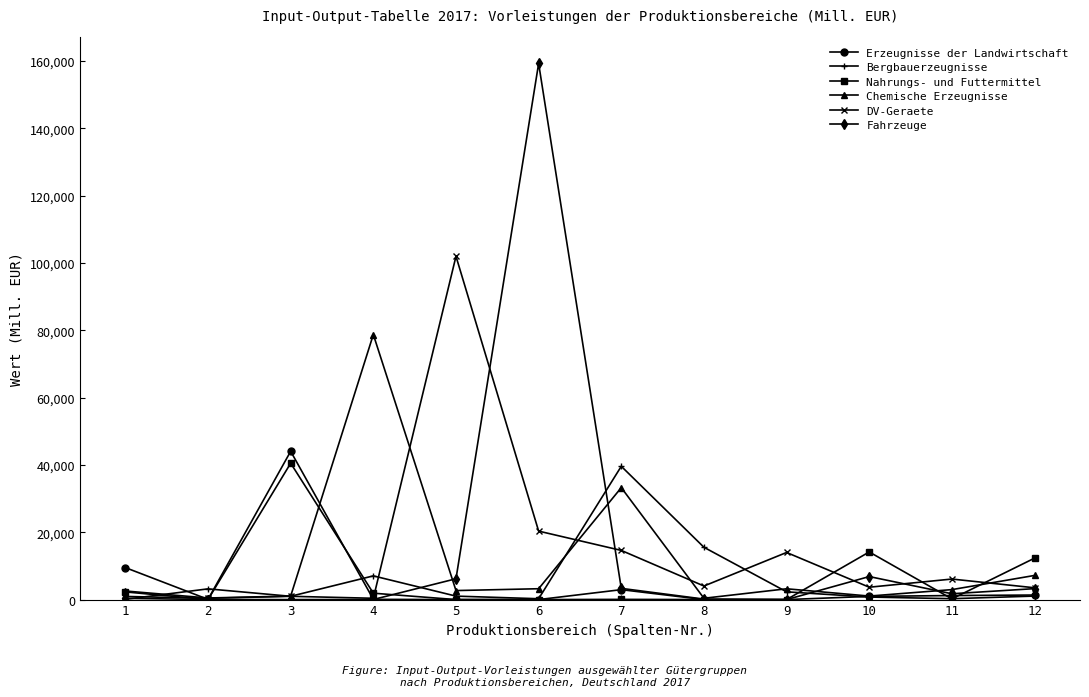

How many lines are shown in the chart?

6